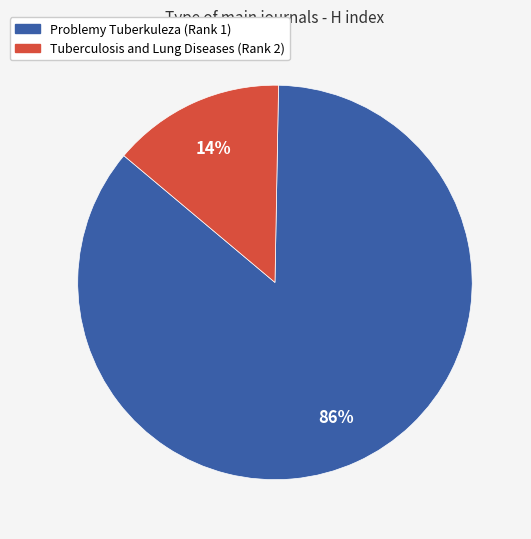

Is it true that Tuberculosis and Lung Diseases (Rank 2) is 2% of the pie?

False